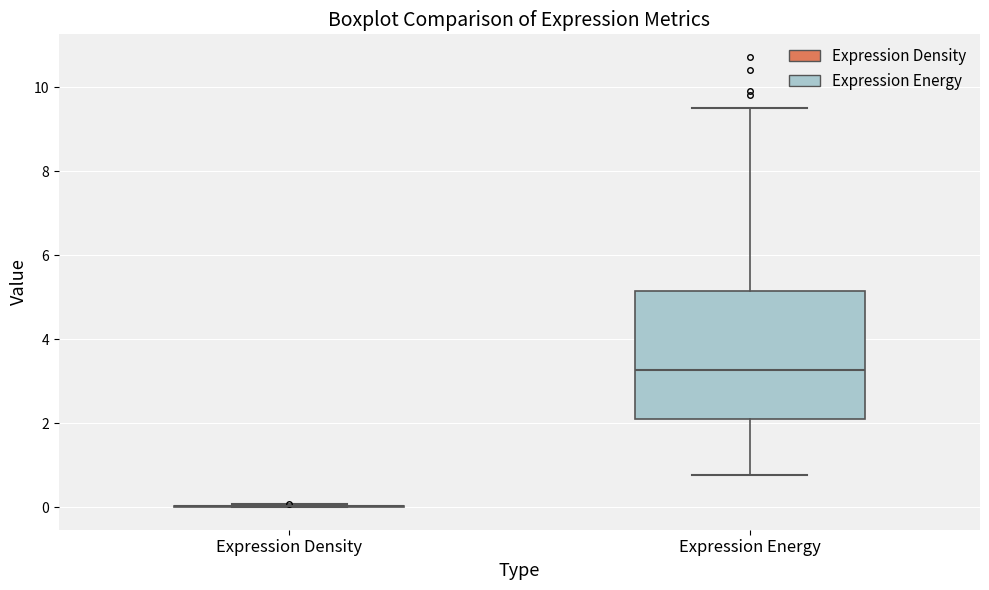

Reading left to right, transcribe this box plot: for each box, give where its median line is, the range the box spans, and where its two whiskers end, as read against the y-axis. The values are not printed on the chart, so give them approximately, as read against the axis.

Expression Density: box collapsed to a line at 0.0, whiskers 0.0 to 0.0
Expression Energy: median 3.2, box 2.2 to 5.2, whiskers 0.8 to 9.6